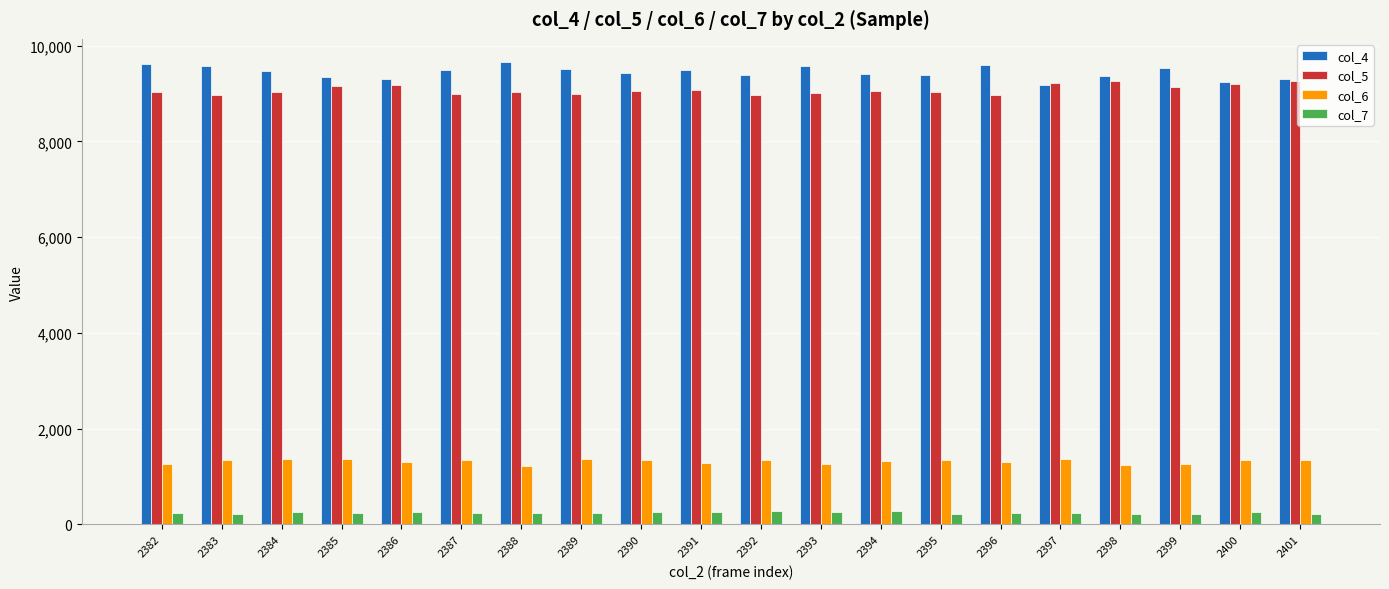

What is the highest value of the col_7 series?

286